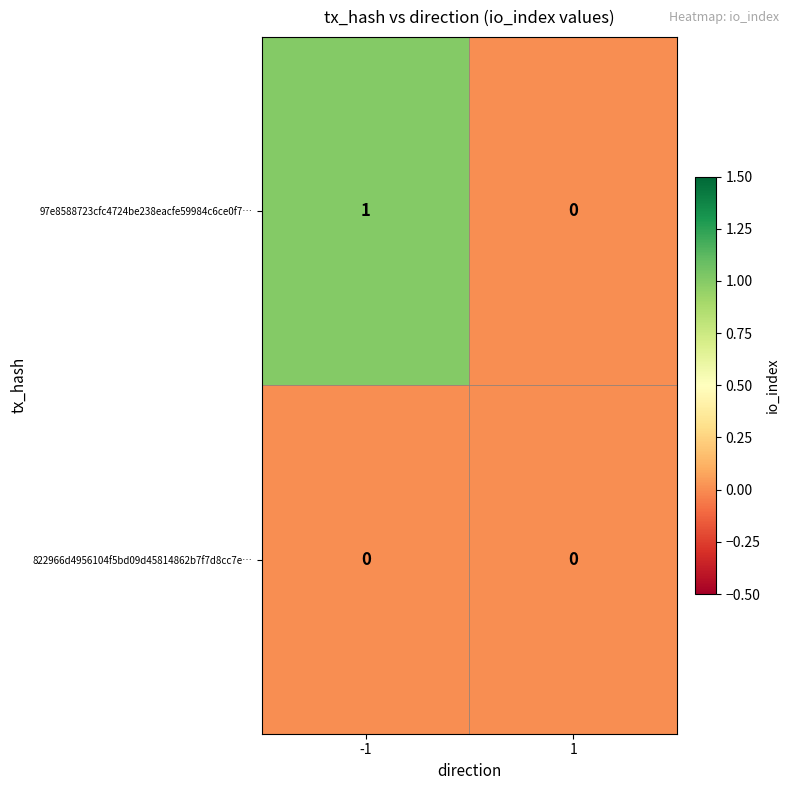

Is it true that 97e8588723cfc4724be238eacfe59984c6ce0f7… equals 0 at 1?

True